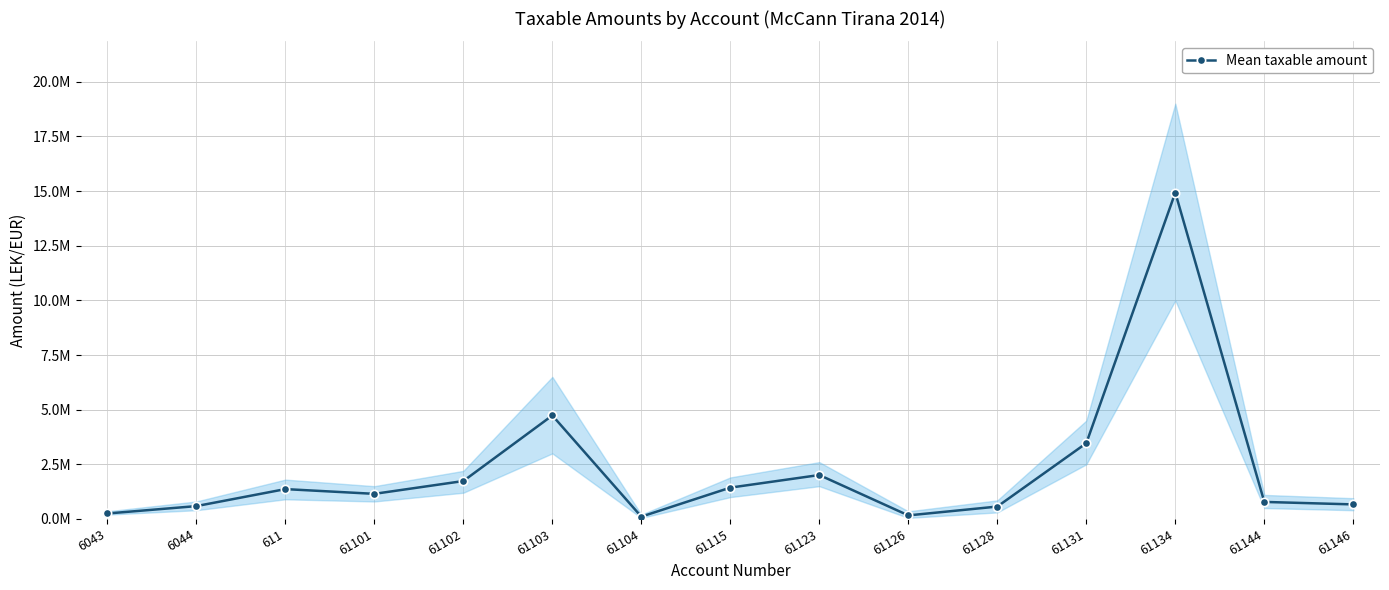

Reading right to left, list all the values displayed in this chart.

61146=666085.5	61144=779642.1	61134=14931158.8	61131=3465988.5	61128=567460.5	61126=163090.0	61123=2010362.2	61115=1434003.2	61104=105900.0	61103=4735066.9	61102=1735151.5	61101=1149043.7	611=1366068.5	6044=588118.9	6043=250227.1